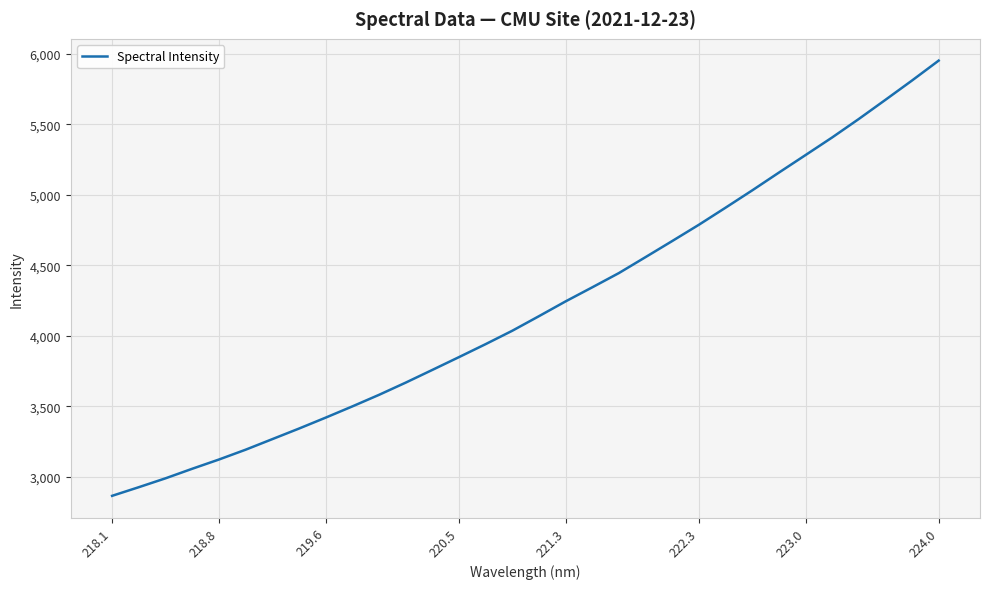

What is the maximum value shown in the chart?

5953.0